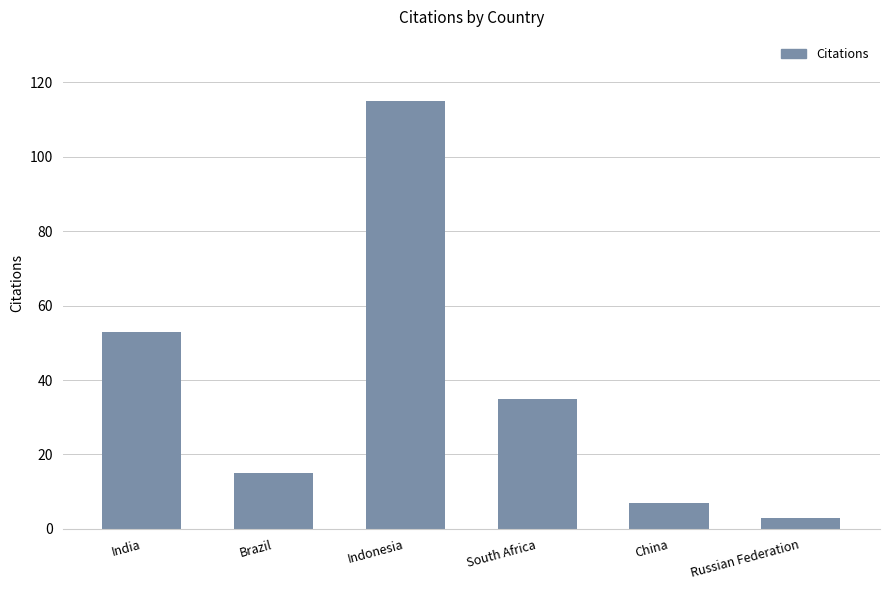

The value at India is 92. True or false?

False